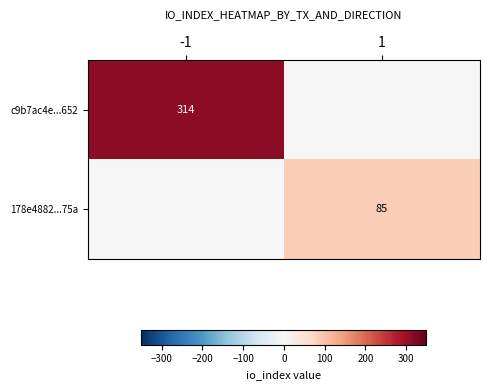

True or false: 178e4882...75a has a value of 148 at 1.

False